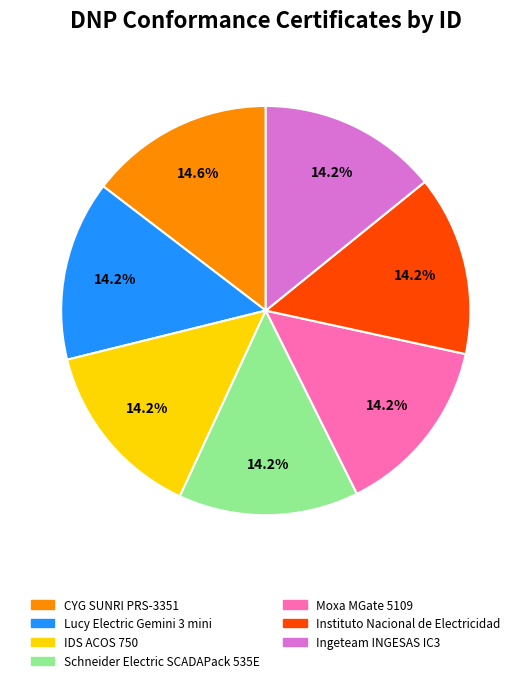

What is the ratio of the value at Ingeteam INGESAS IC3 to the value at IDS ACOS 750?

1.0